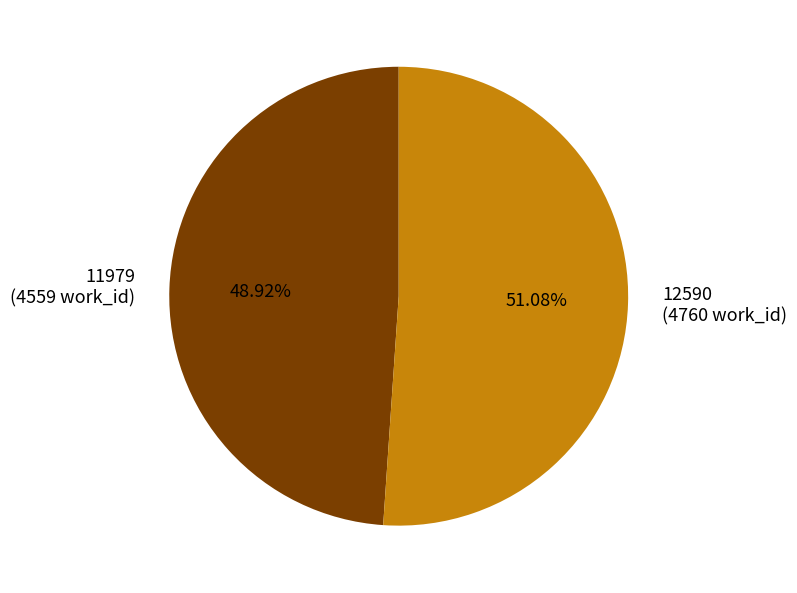

To the nearest percent, what is the difference between the largest and smallest slice percentages?

2%